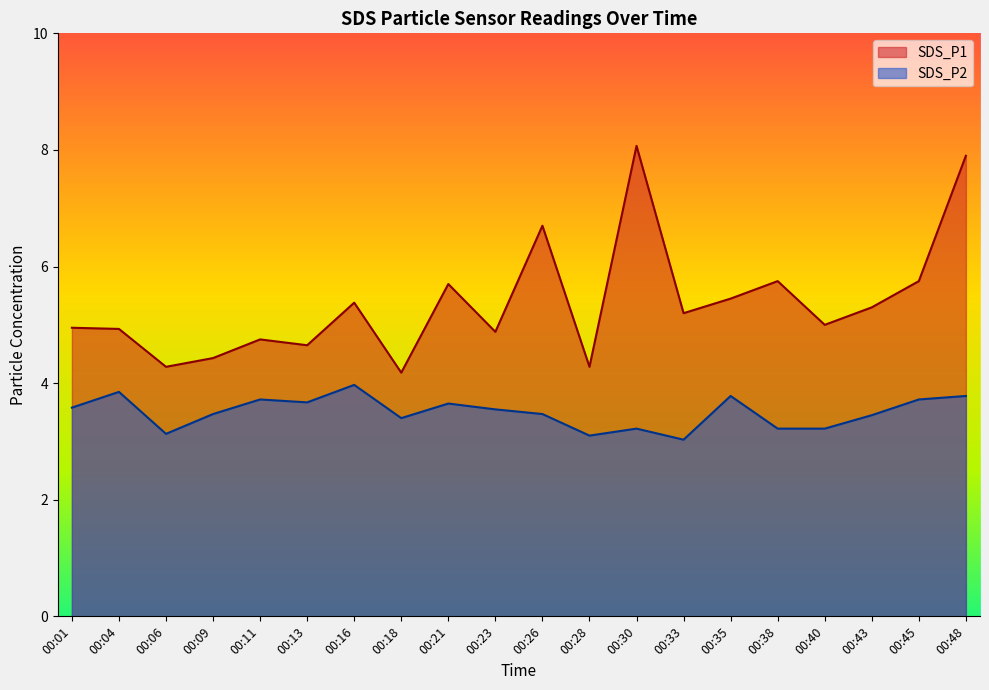

Reading left to right, transcribe all the data shown in this chart.

SDS_P1: 5.0	4.9	4.3	4.4	4.8	4.7	5.4	4.2	5.7	4.9	6.7	4.3	8.1	5.2	5.5	5.8	5.0	5.3	5.8	7.9
SDS_P2: 3.6	3.9	3.1	3.5	3.7	3.7	4.0	3.4	3.6	3.5	3.5	3.1	3.2	3.0	3.8	3.2	3.2	3.5	3.7	3.8